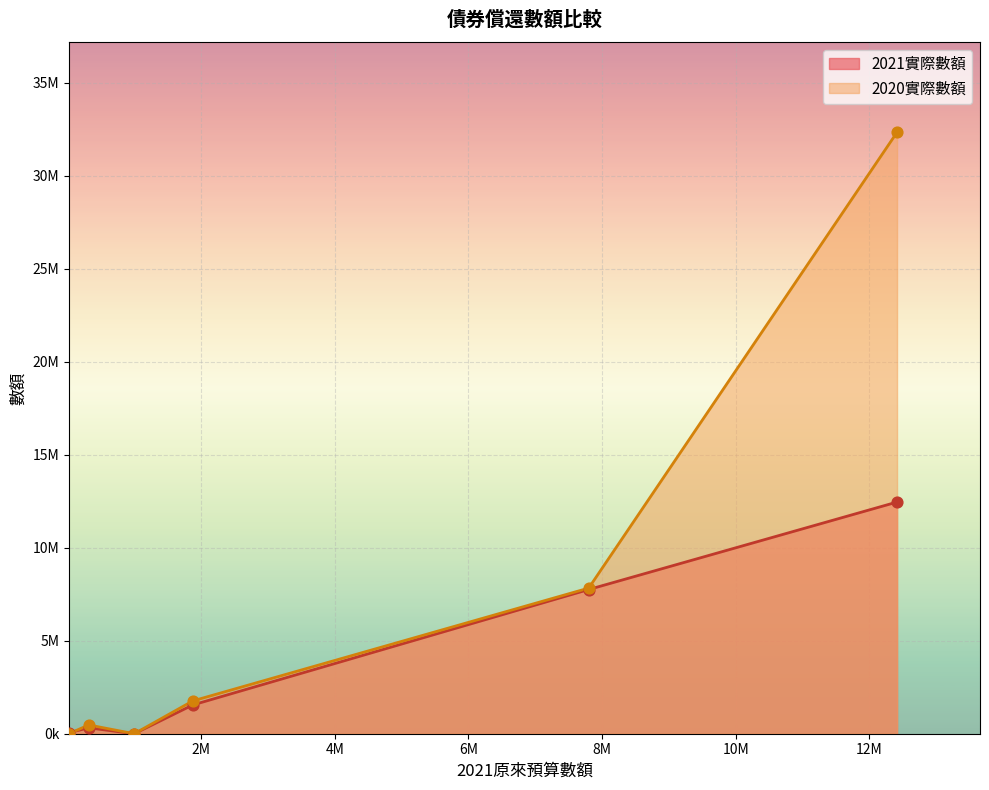

Which series reaches the minimum Y coordinate?

2021實際數額